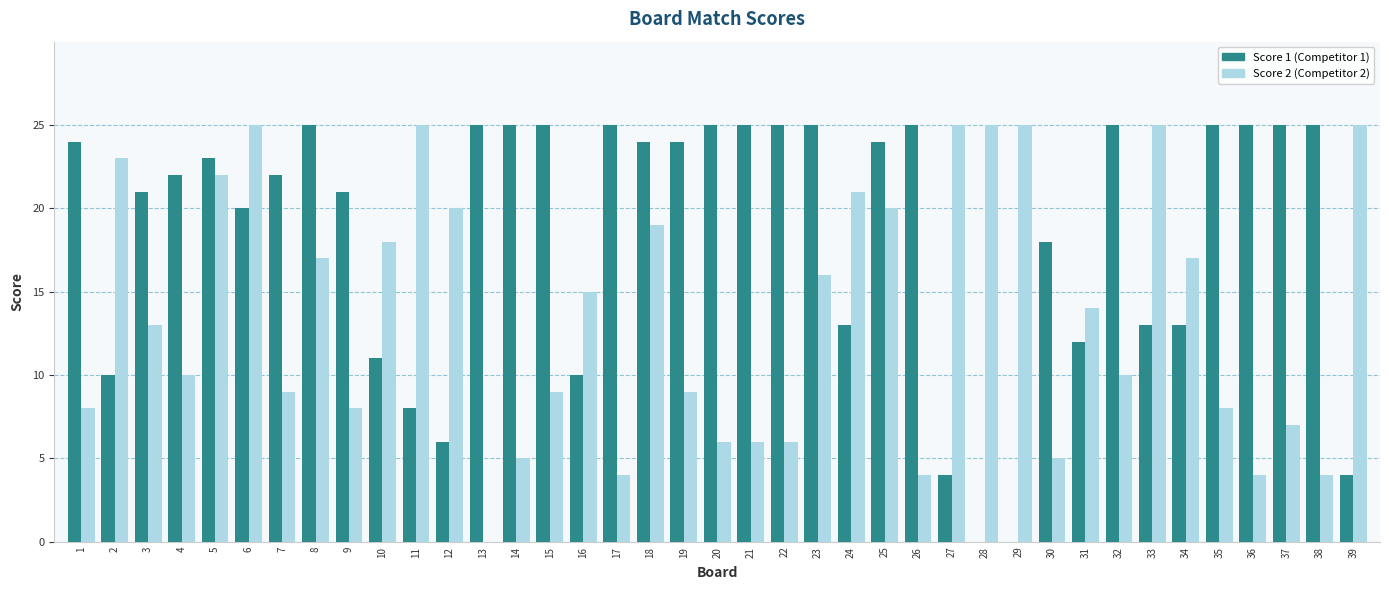

What is the greatest value displayed?

25